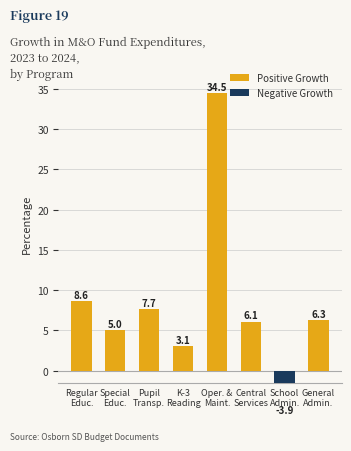

Which category has the highest value across all series?

Oper. &
Maint.